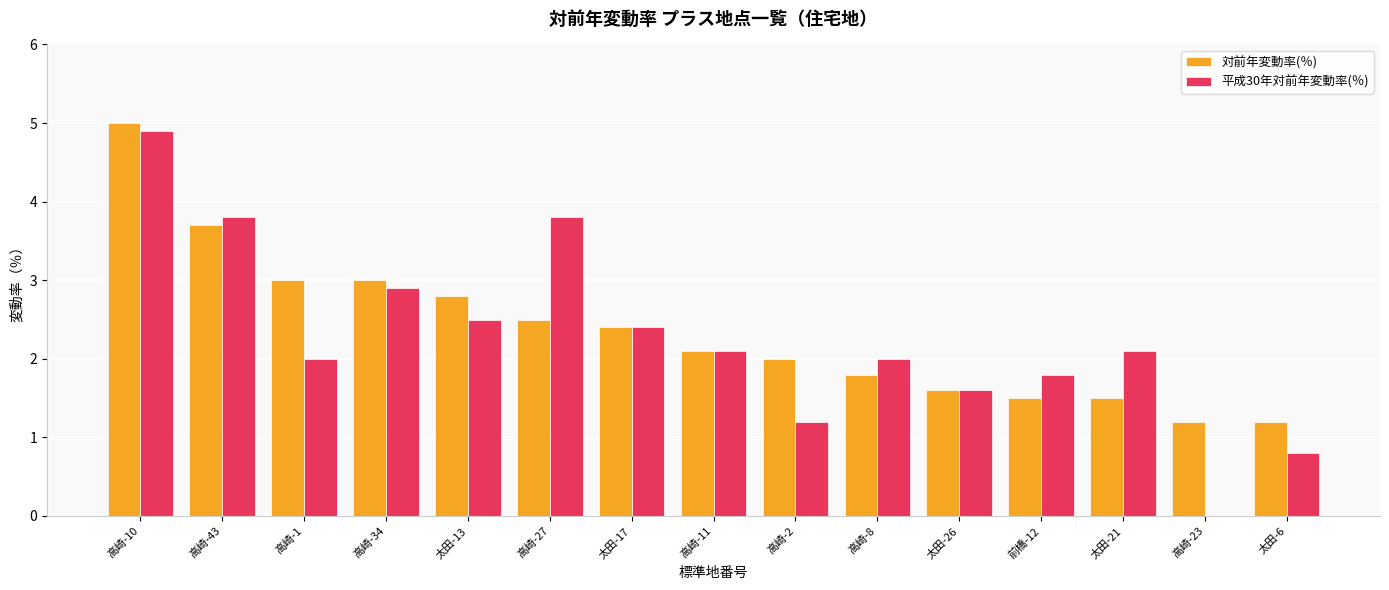

Reading right to left, list all the values displayed in this chart.

対前年変動率(％): 太田-6=1.2	高崎-23=1.2	太田-21=1.5	前橋-12=1.5	太田-26=1.6	高崎-8=1.8	高崎-2=2.0	高崎-11=2.1	太田-17=2.4	高崎-27=2.5	太田-13=2.8	高崎-34=3.0	高崎-1=3.0	高崎-43=3.7	高崎-10=5.0
平成30年対前年変動率(％): 太田-6=0.8	高崎-23=0.0	太田-21=2.1	前橋-12=1.8	太田-26=1.6	高崎-8=2.0	高崎-2=1.2	高崎-11=2.1	太田-17=2.4	高崎-27=3.8	太田-13=2.5	高崎-34=2.9	高崎-1=2.0	高崎-43=3.8	高崎-10=4.9